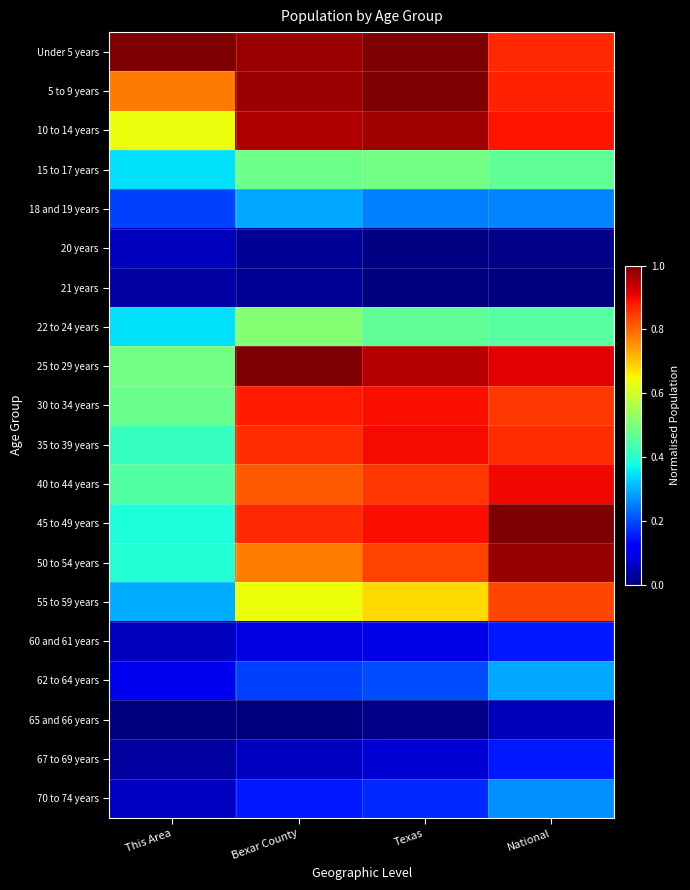

What is the spread (max minus min) of values at National?

1.0